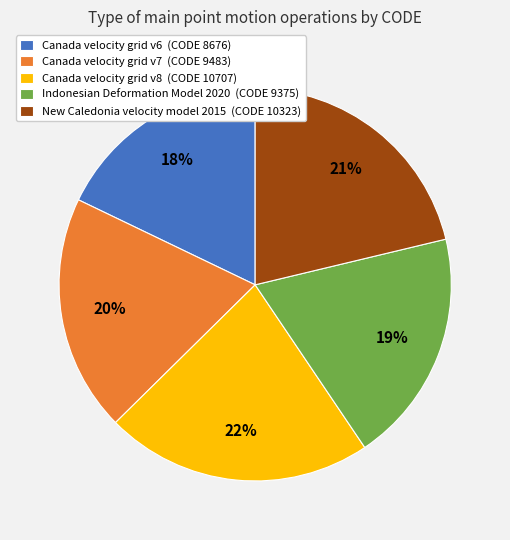

Does Canada velocity grid v8 account for over 50% of the chart?

No